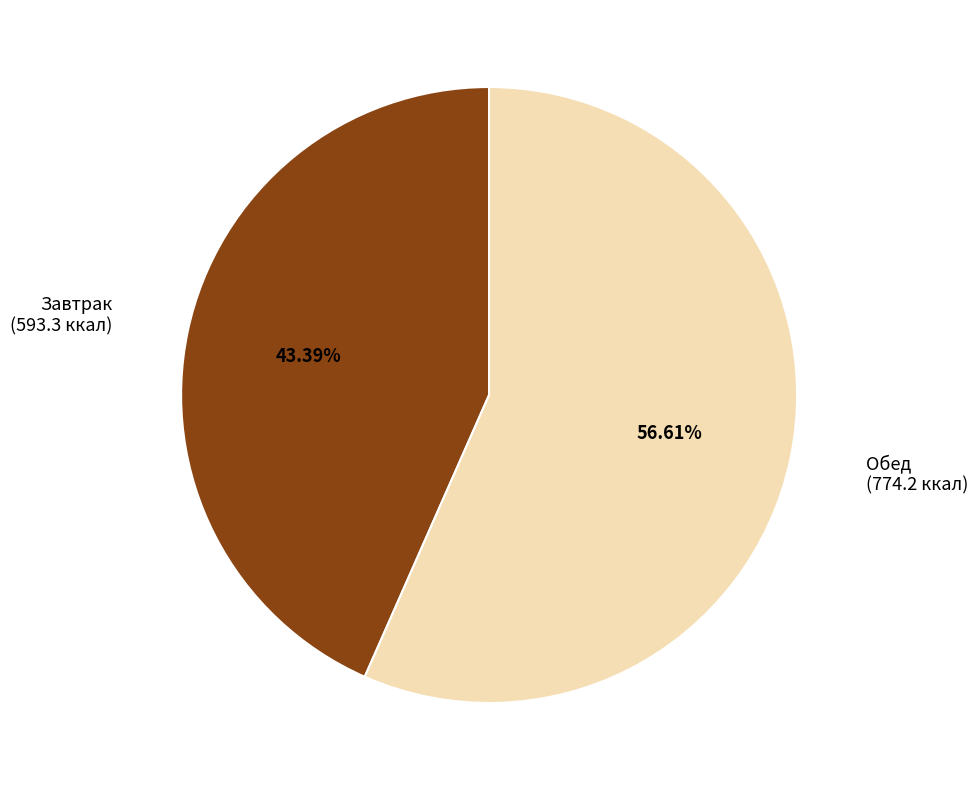

To the nearest percent, what is the difference between the Завтрак and Обед slice percentages?

13%